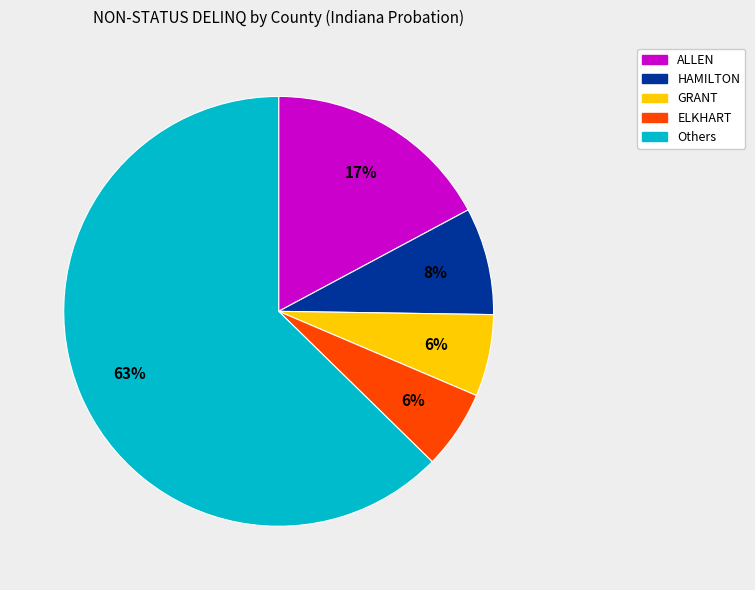

Is it true that ALLEN is 26% of the pie?

False